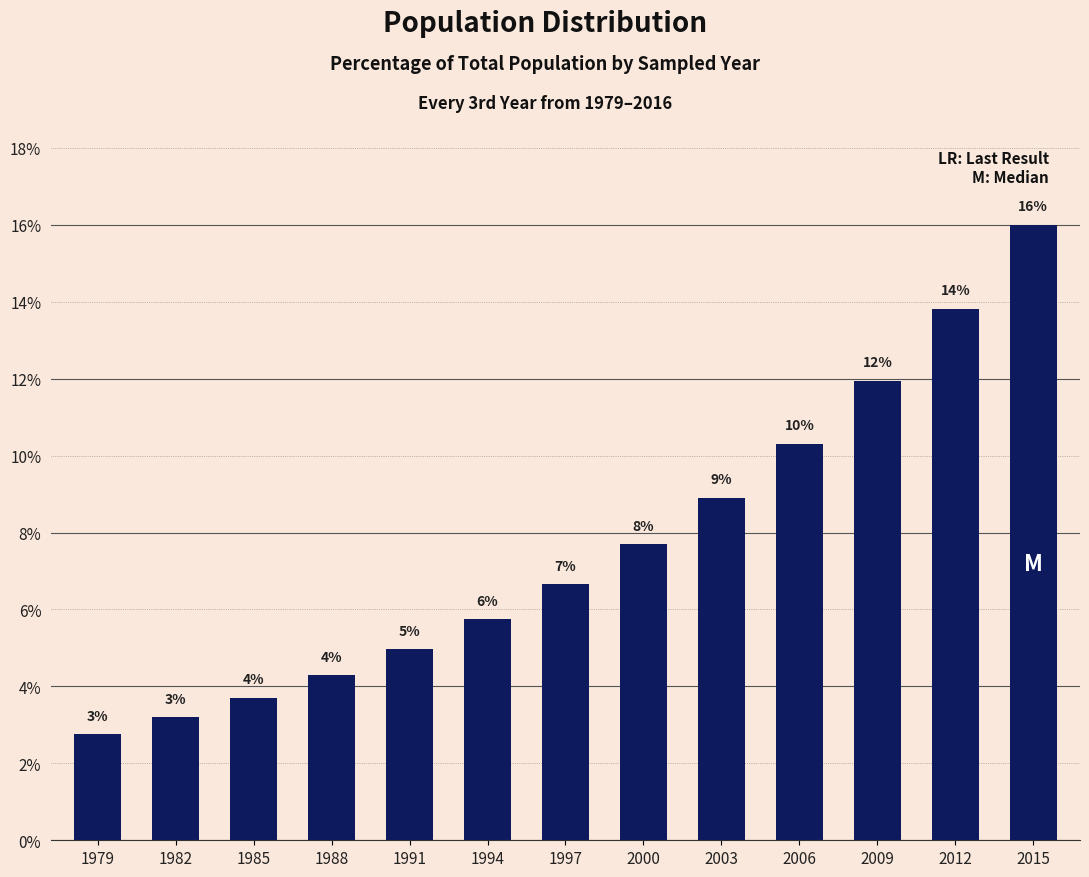

Where is the data nearest to the value 9?

2003